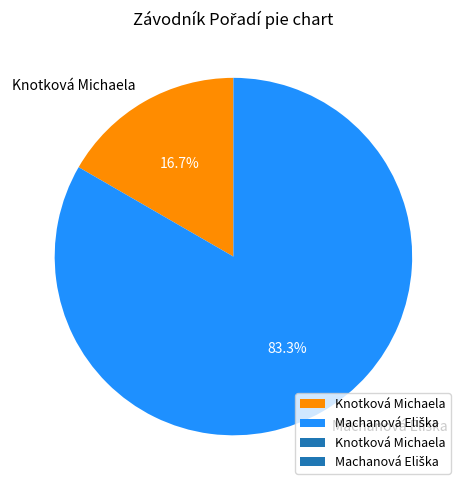

Which slice is the smallest?

Knotková Michaela